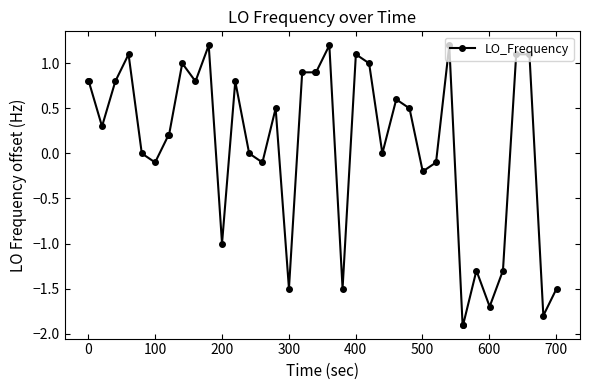

True or false: the data has more than 1 interior local peaks.

True